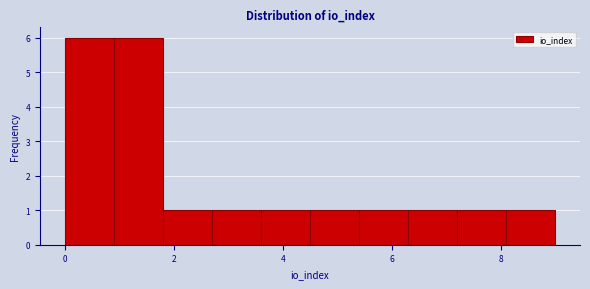

How tall is the bar that spans 3.6 to 4.5 on the x-axis? Neither the bar edges nor the heights are printed on the chart, so give them approximately, as read against the axes.

1